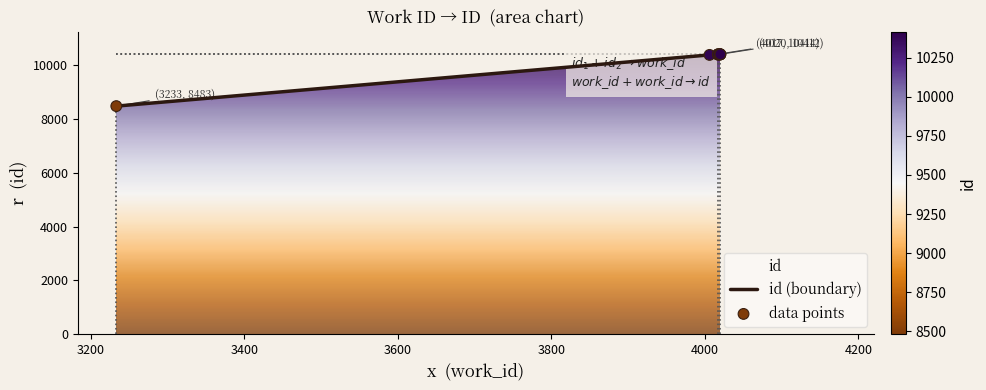

What is the change in value from 3233 to 4020?

+1922